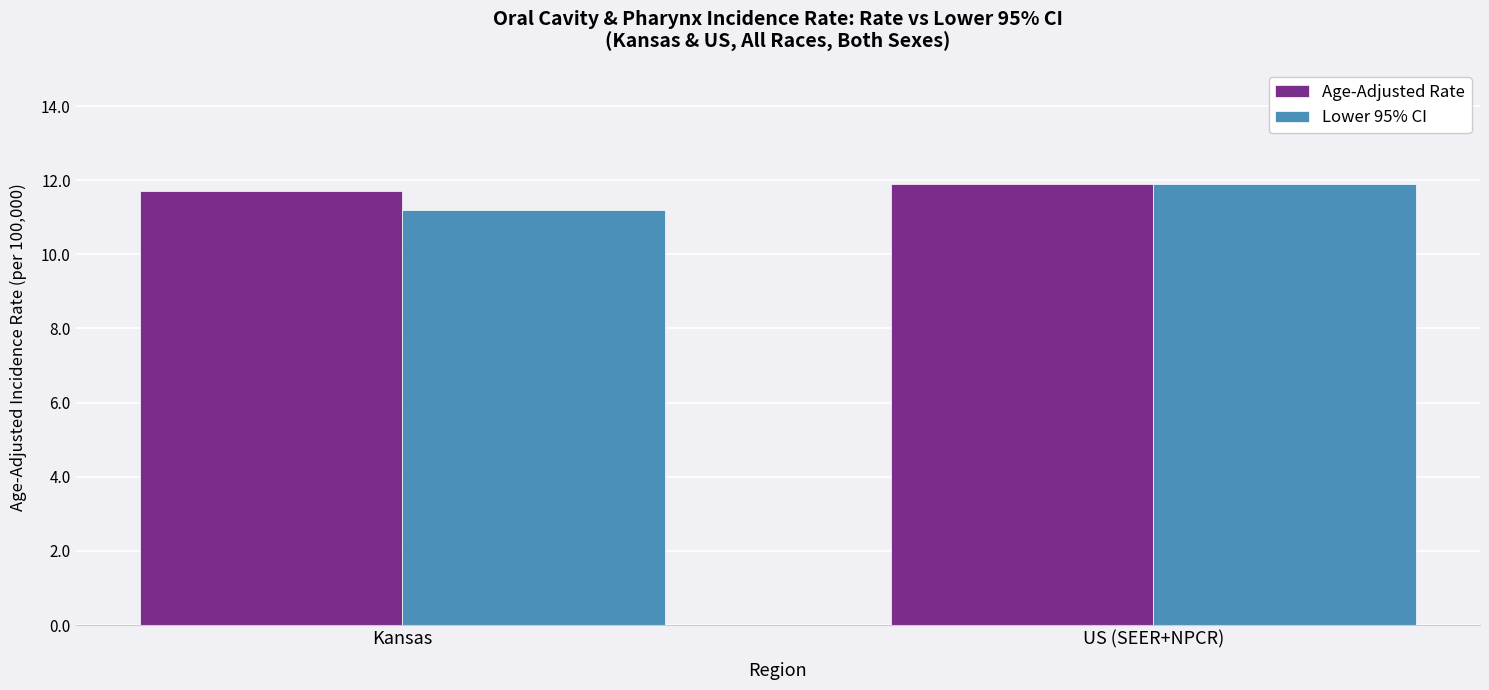

What is the value of the Age-Adjusted Rate bar at the 2nd from the left?

11.9